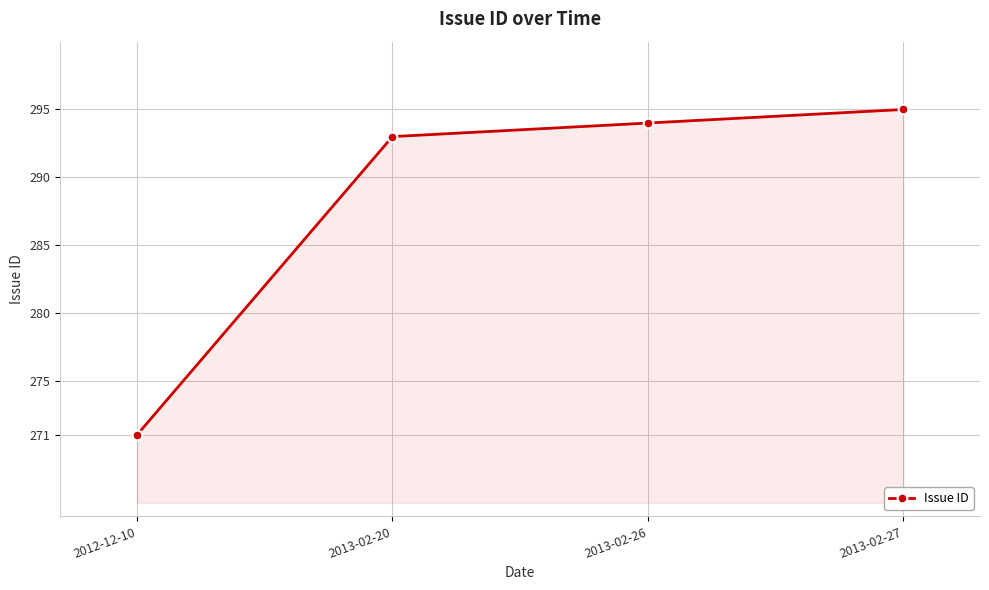

What is the label of the 4th point from the left?

2013-02-27